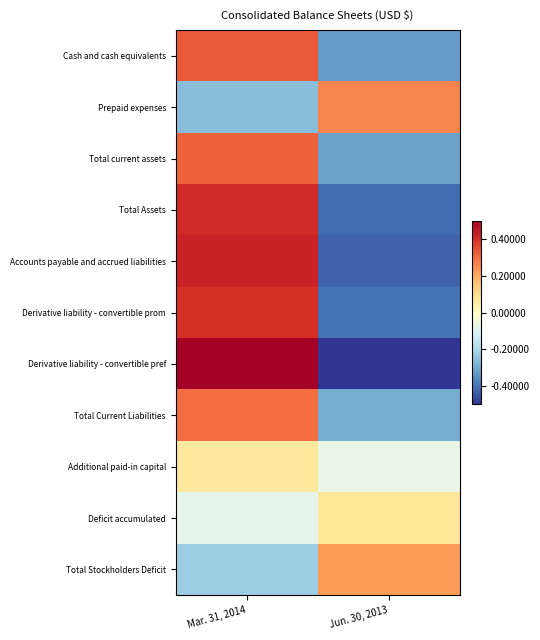

True or false: Deficit accumulated has a value of -0.0 at Mar. 31, 2014.

False